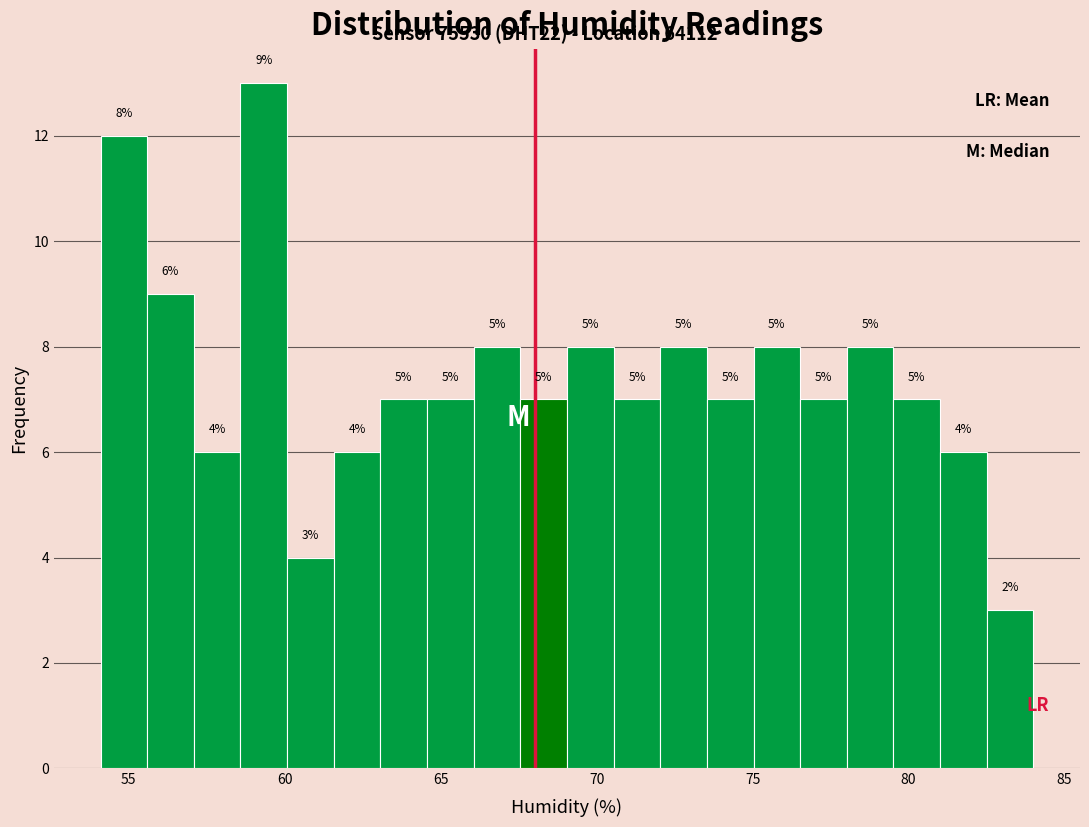

Read against the x-axis, roughly where is the centre of the tallest bar?

59.5